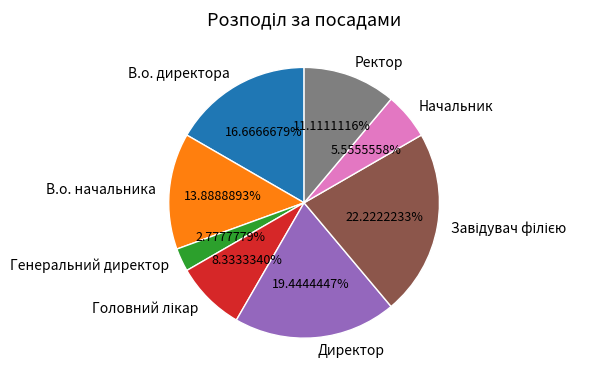

Does any single category account for the majority?

No